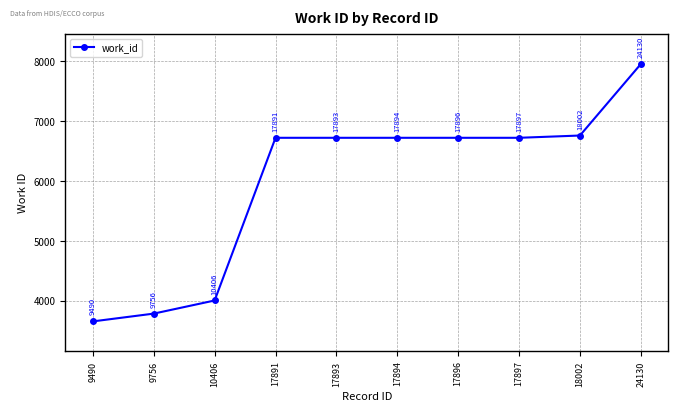

True or false: there are more than 2 points higher than both neighbors.

False